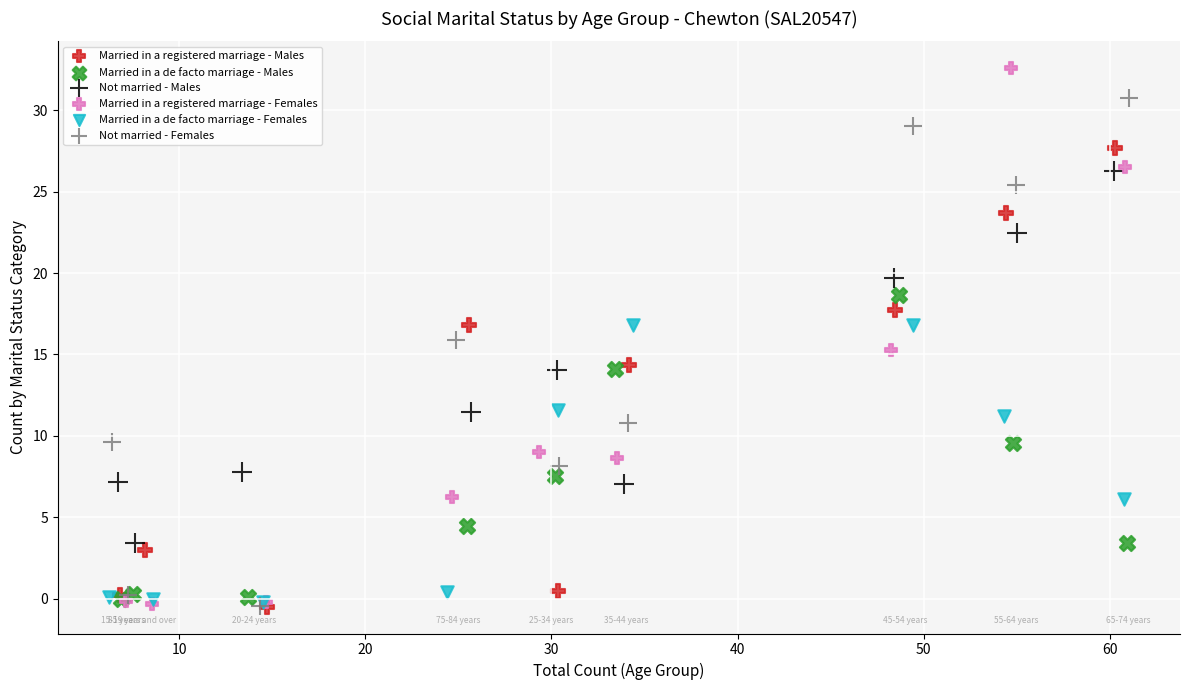

Which series contains the highest Y value?

Married in a registered marriage - Females